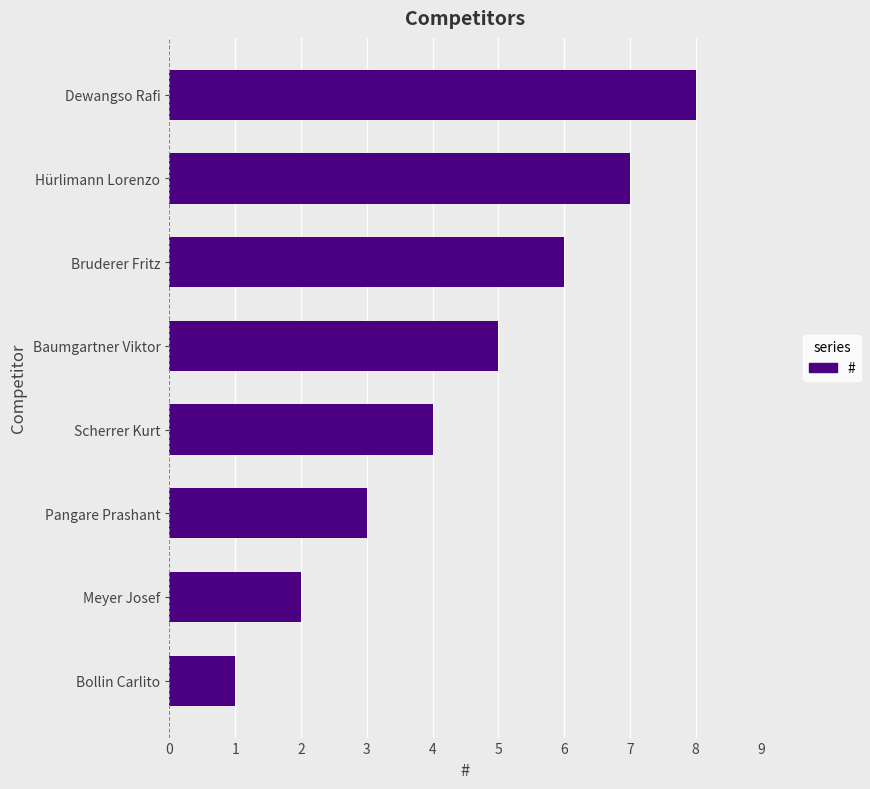

Which has a higher value, Meyer Josef or Scherrer Kurt?

Scherrer Kurt